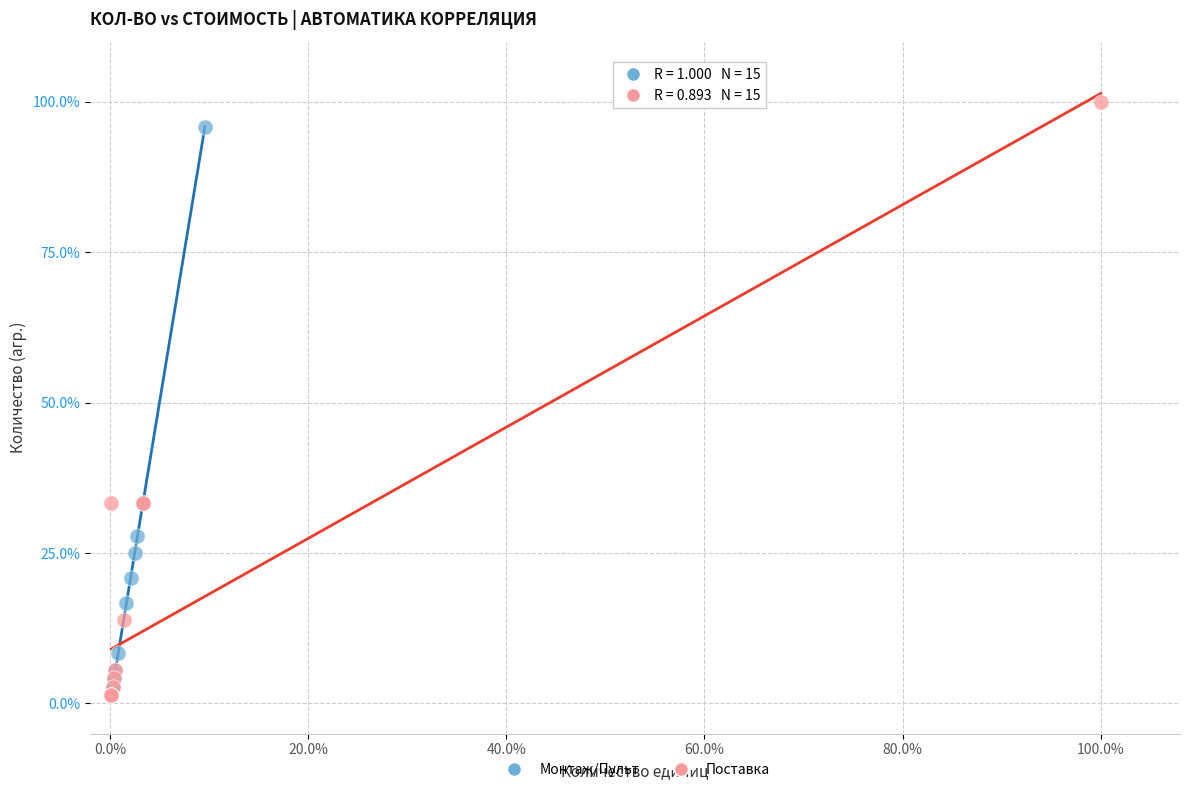

Which series has the widest spread of Y values?

Поставка